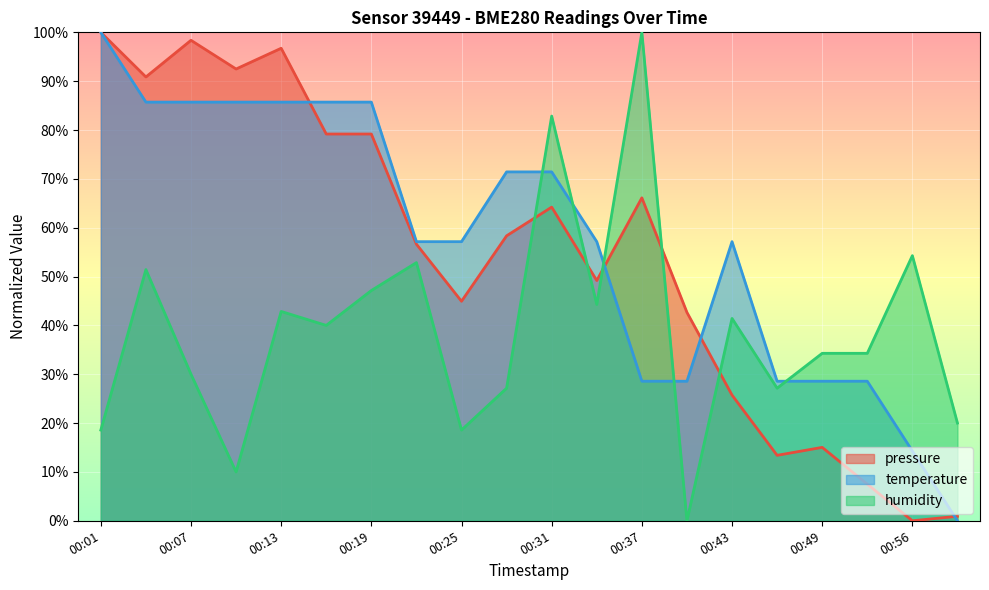

At which category does the chart reach its minimum across all series?

00:56